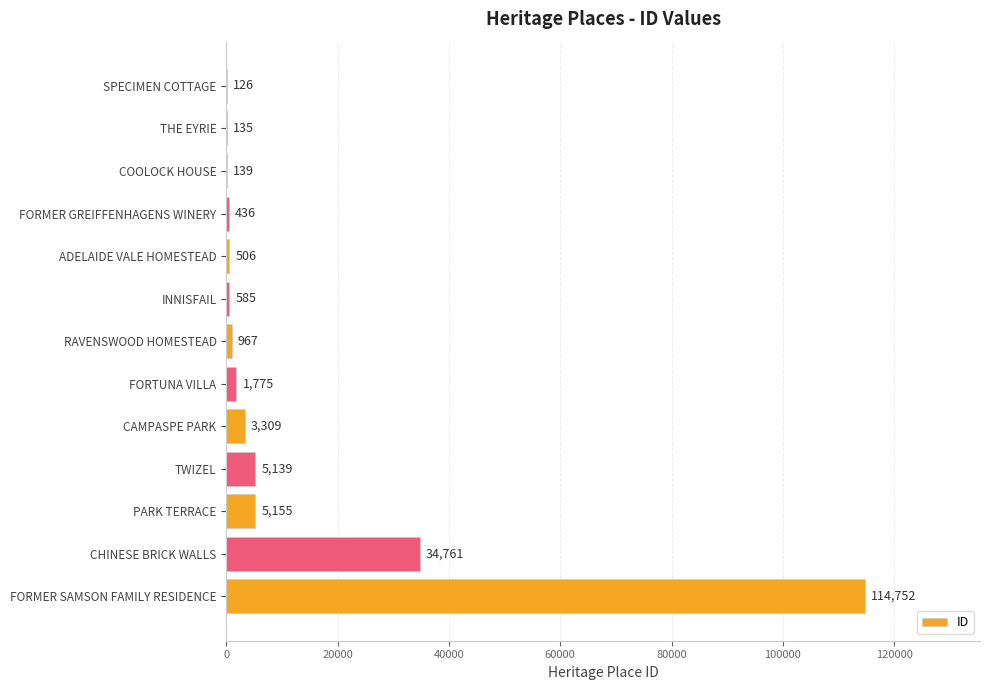

What is the ratio of the value at PARK TERRACE to the value at FORTUNA VILLA?

2.9